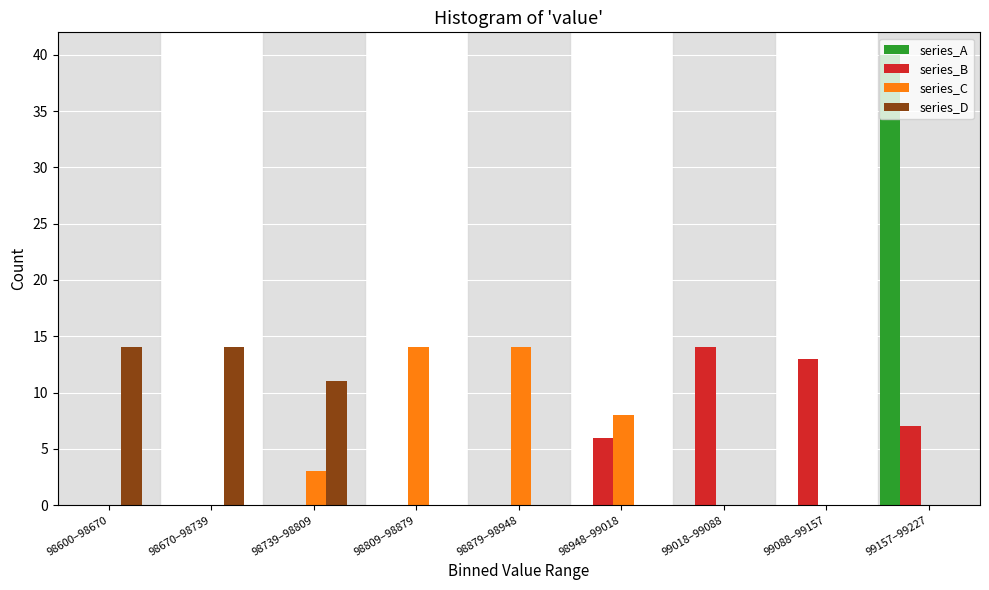

Is it true that series_B equals -9 at 98600–98670?

False